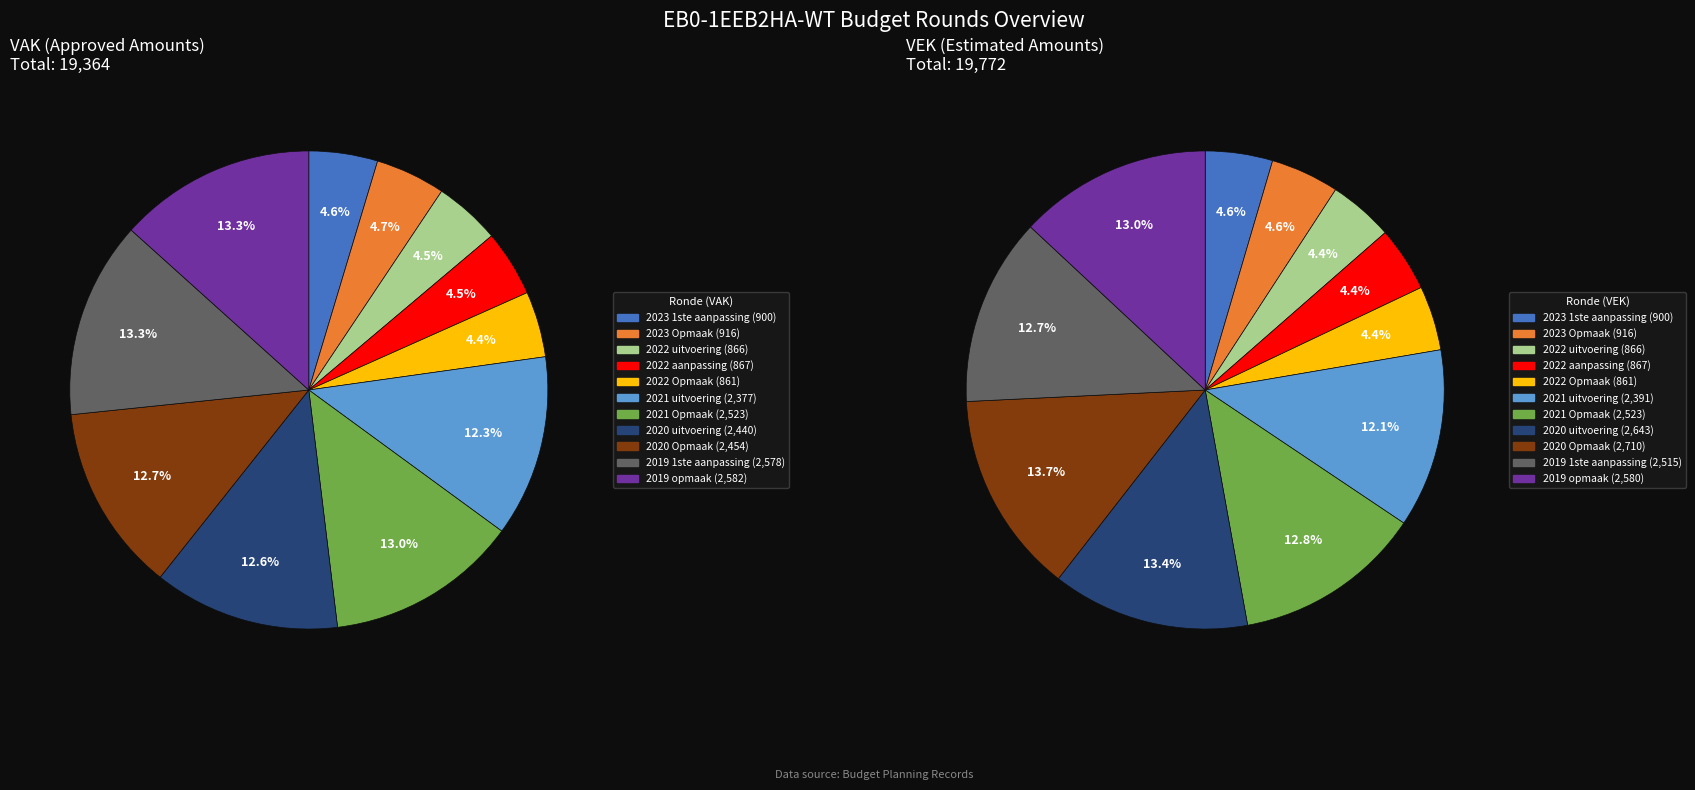

To the nearest percent, what portion does 2021 uitvoering represent?

12%